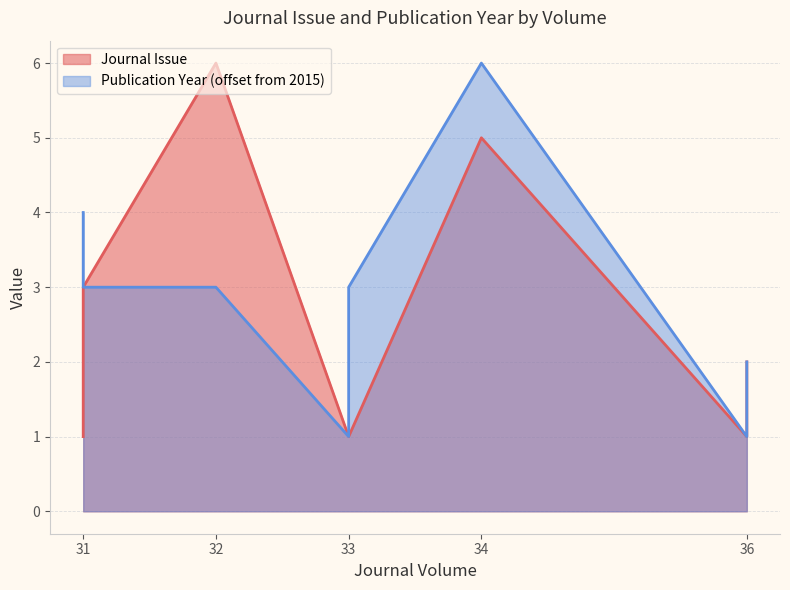

True or false: Journal Issue and Publication Year cross at least once.

False